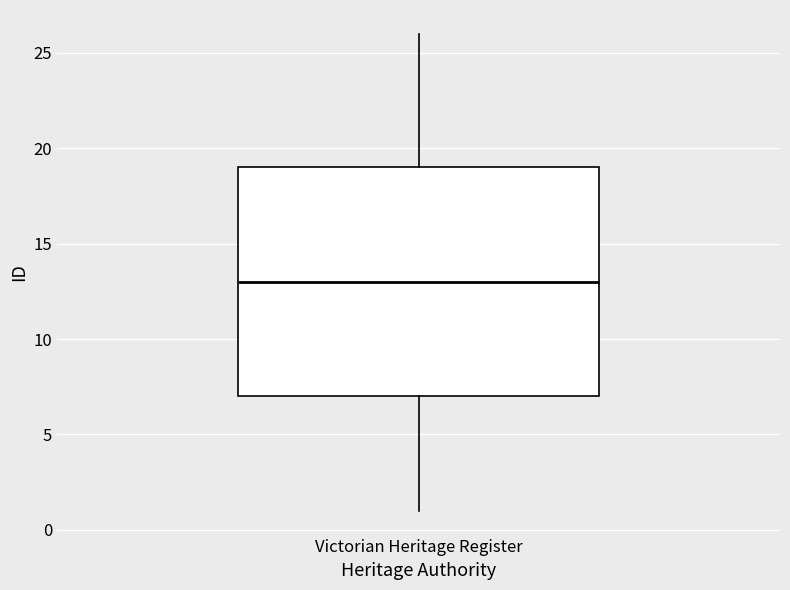

Read this box plot against the y-axis: the position of the median line, the range covered by the box, and the ends of both whiskers. The values are not printed on the chart, so give them approximately, as read against the axis.

median 13, box 7 to 19, whiskers 1 to 26